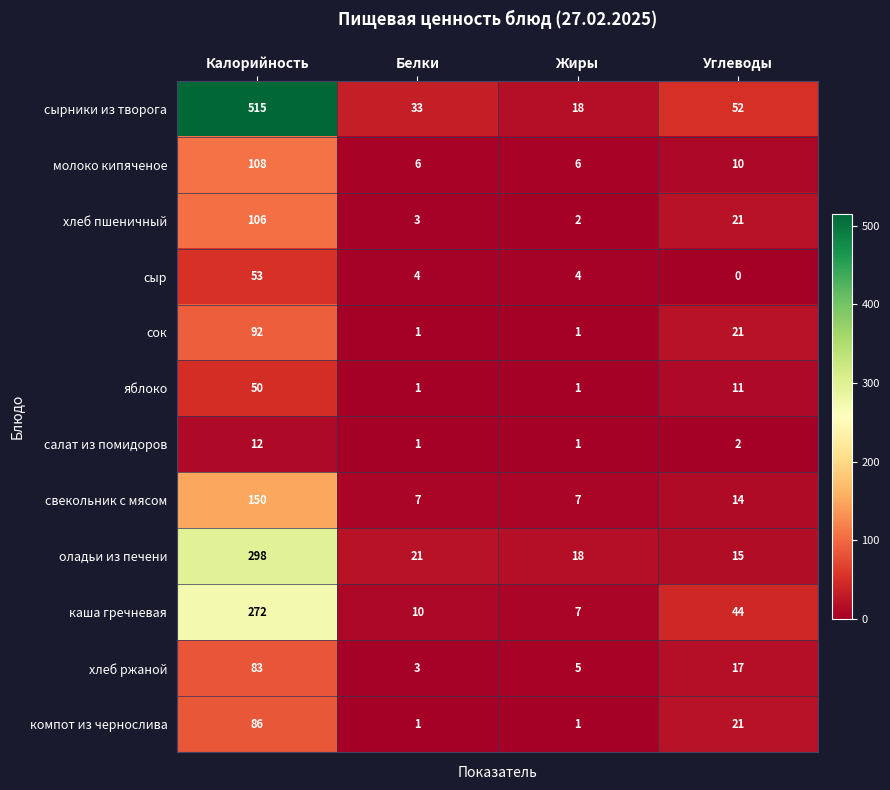

At how many categories does at least one series exceed 249?

1